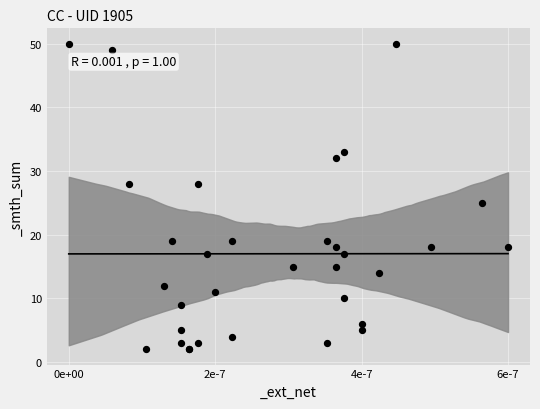

What Y value in the scatter plot is closest to 26?

25